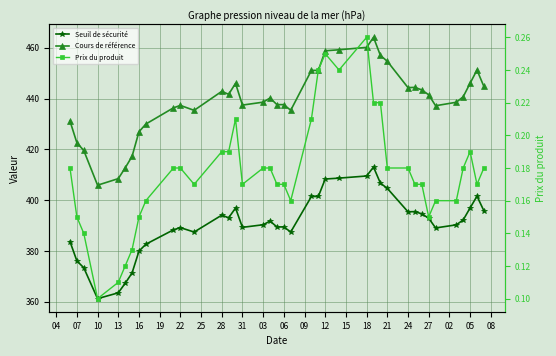

How many lines are shown in the chart?

3